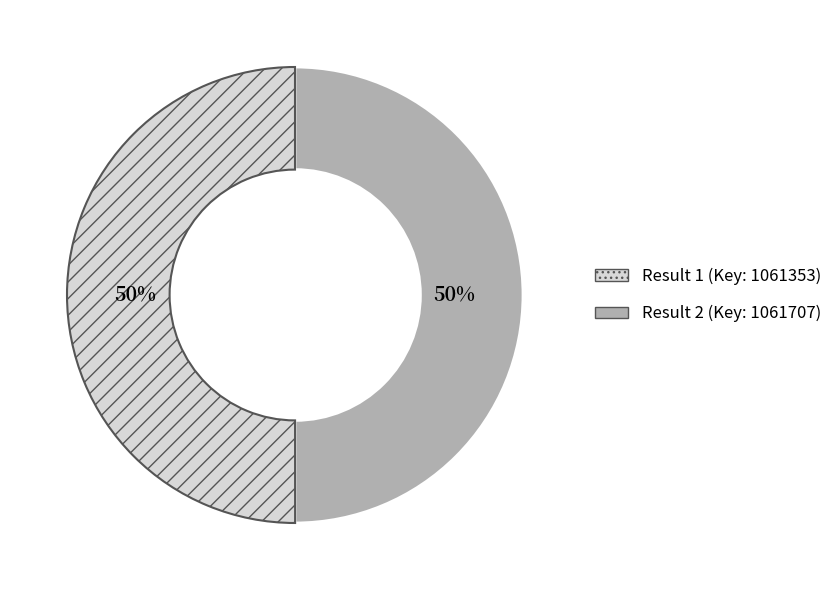

To the nearest percent, what is the average slice percentage?

50%